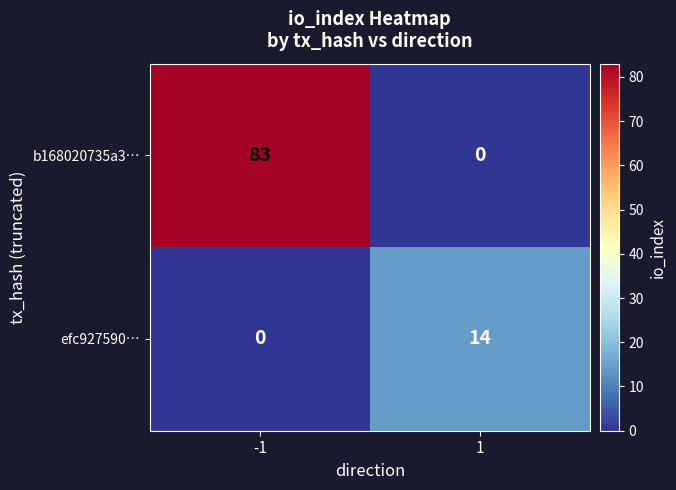

At how many categories does at least one series exceed 26?

1